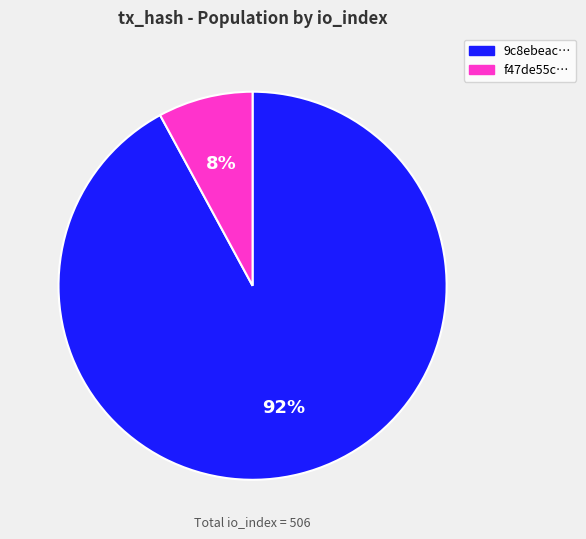

Is there a majority slice in this chart?

Yes